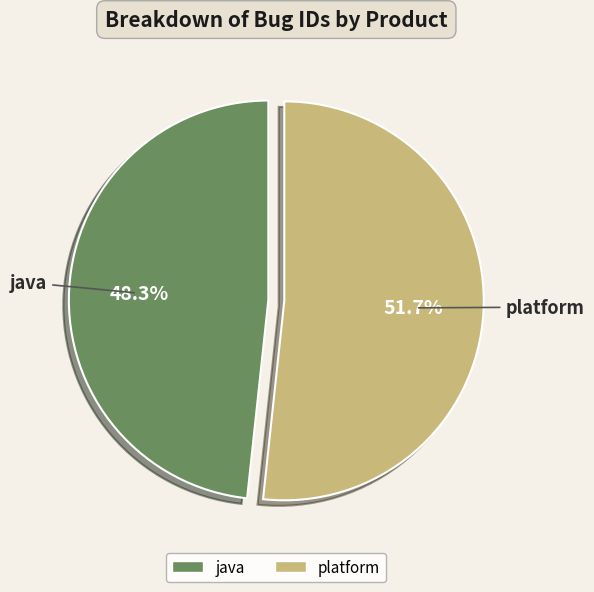

Which category has the smallest portion of the pie?

java